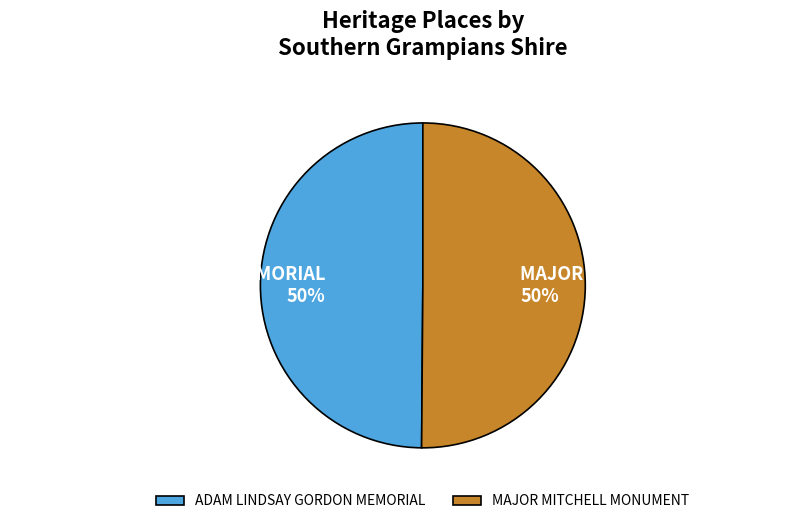

How many slices are in this pie chart?

2